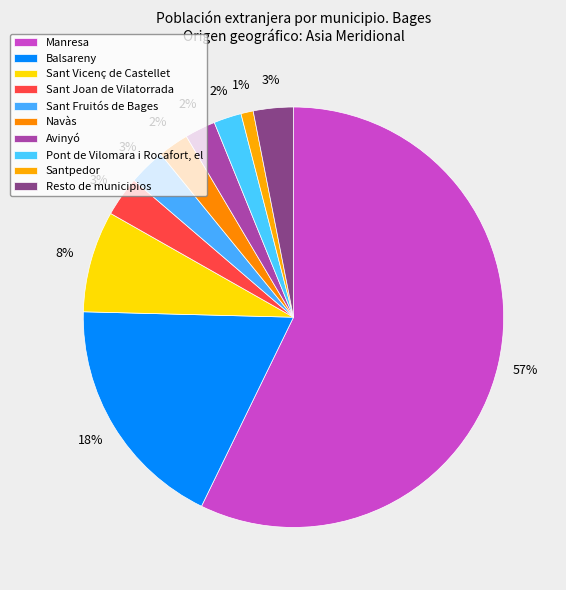

Does Sant Fruitós de Bages represent more than half of the total?

No